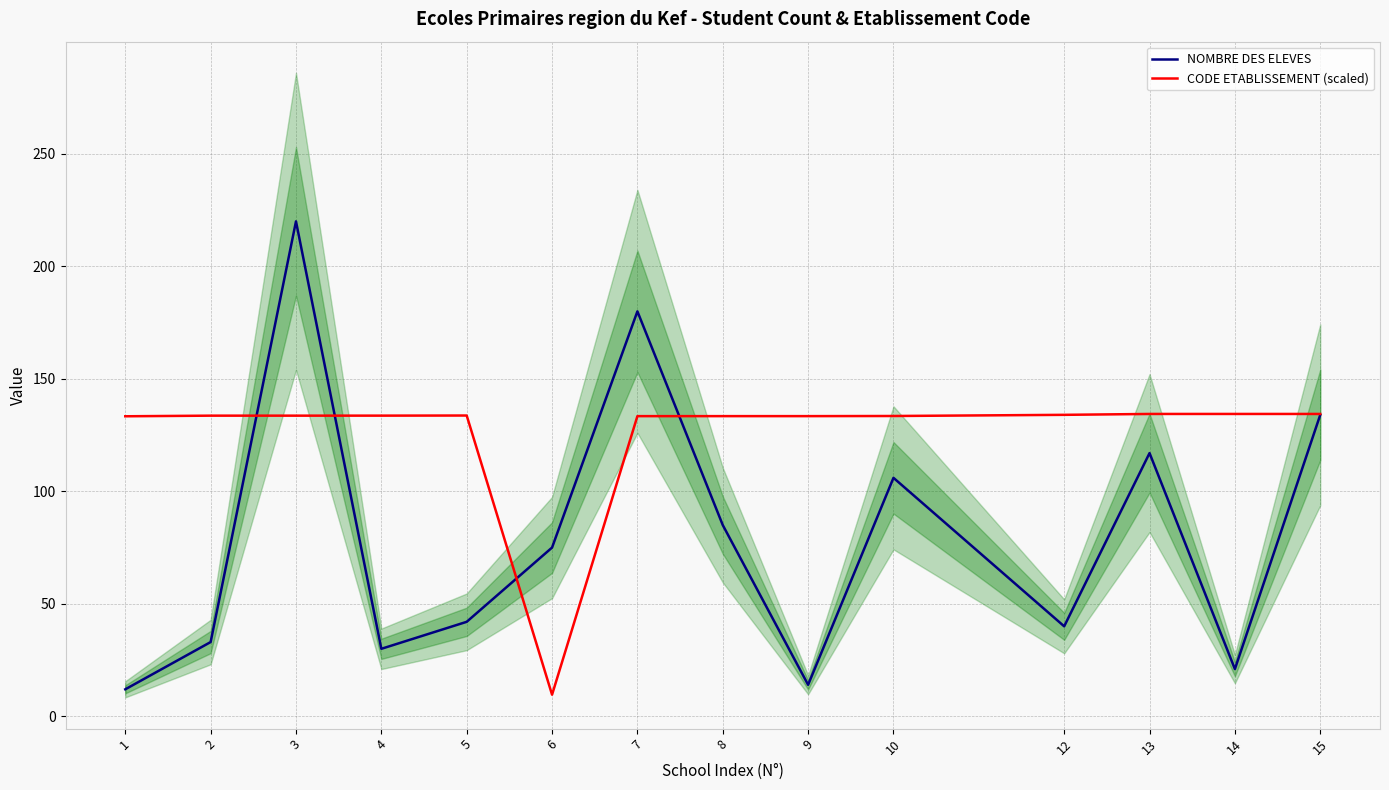

Is this an area chart (filled region under the line)?

No